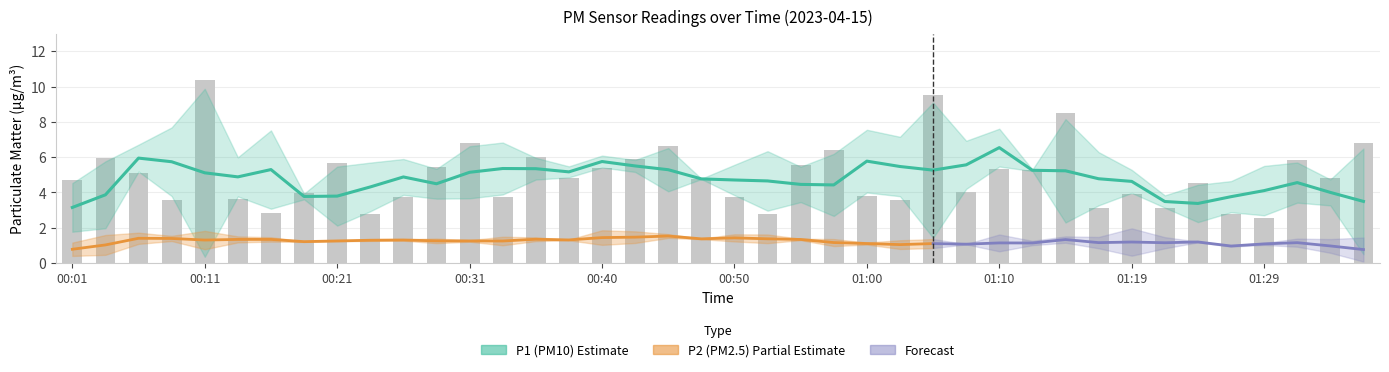

Reading left to right, transcribe all the data shown in this chart.

00:01=4.7	00:04=6.0	00:06=5.1	00:09=3.6	00:11=10.4	00:14=3.6	00:16=2.8	00:19=4.0	00:21=5.7	00:23=2.8	00:26=3.8	00:28=5.4	00:31=6.8	00:33=3.7	00:36=6.0	00:38=4.8	00:40=5.4	00:43=5.9	00:45=6.7	00:48=4.8	00:50=3.8	00:53=2.8	00:55=5.6	00:58=6.4	01:00=3.8	01:02=3.6	01:05=9.5	01:07=4.0	01:10=5.3	01:12=5.3	01:15=8.5	01:17=3.1	01:19=3.9	01:22=3.1	01:24=4.5	01:27=2.8	01:29=2.5	01:32=5.8	01:34=4.8	01:37=6.8